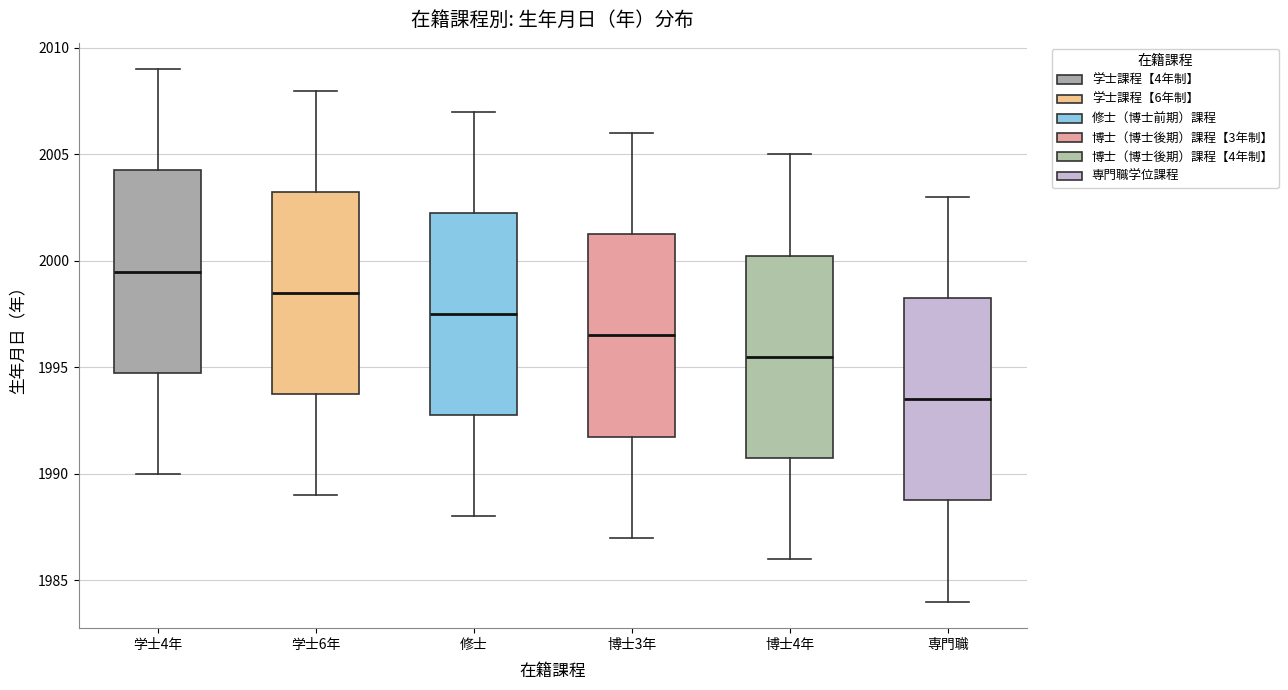

Reading left to right, transcribe this box plot: for each box, give where its median line is, the range the box spans, and where its two whiskers end, as read against the y-axis. The values are not printed on the chart, so give them approximately, as read against the axis.

学士4年: median 1999.5, box 1995.0 to 2004.5, whiskers 1990.0 to 2009.0
学士6年: median 1998.5, box 1994.0 to 2003.5, whiskers 1989.0 to 2008.0
修士: median 1997.5, box 1993.0 to 2002.5, whiskers 1988.0 to 2007.0
博士3年: median 1996.5, box 1992.0 to 2001.5, whiskers 1987.0 to 2006.0
博士4年: median 1995.5, box 1991.0 to 2000.5, whiskers 1986.0 to 2005.0
専門職: median 1993.5, box 1989.0 to 1998.5, whiskers 1984.0 to 2003.0